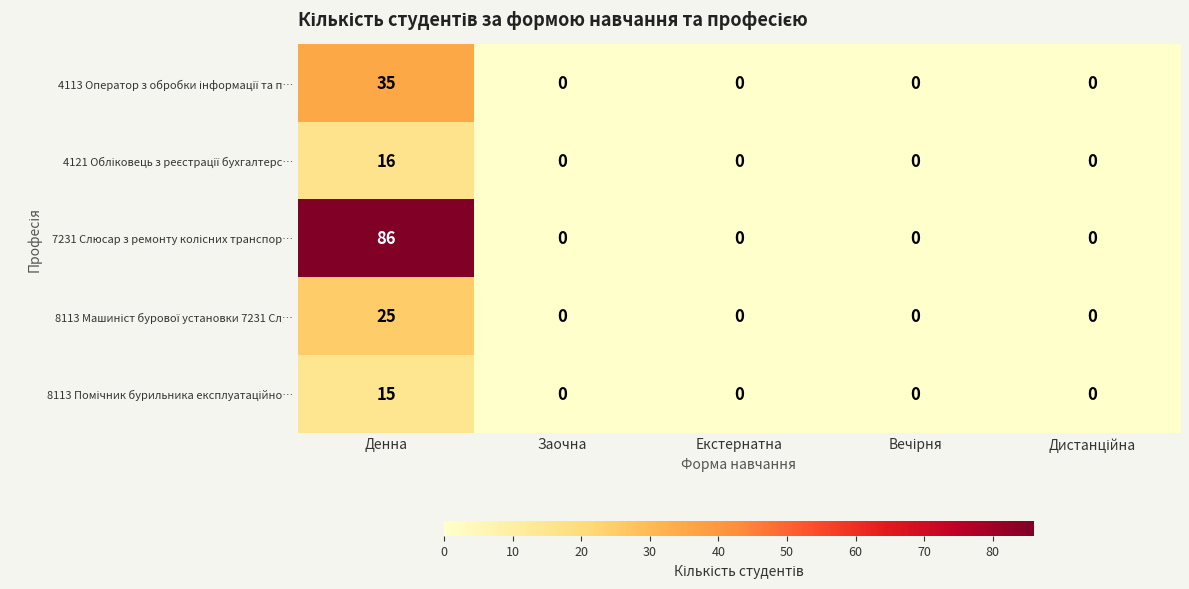

What is the difference between the highest and lowest values at Денна?

71